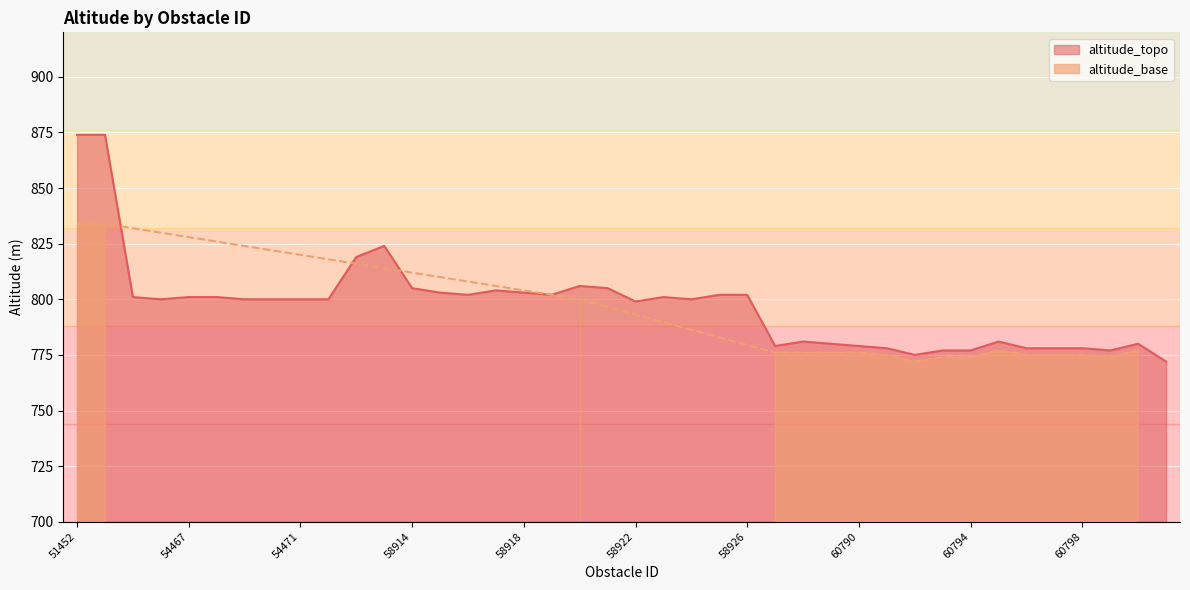

Rank the categories by value from highest to lowest.

51452, 51453, 55091, 55090, 58920, 58914, 58921, 58917, 58915, 58918, 58916, 58919, 58925, 58926, 54465, 54467, 54468, 58923, 54466, 54469, 54470, 54471, 54472, 58924, 58922, 60788, 60795, 60789, 60800, 60787, 60790, 60791, 60796, 60797, 60798, 60793, 60794, 60799, 60792, 62246